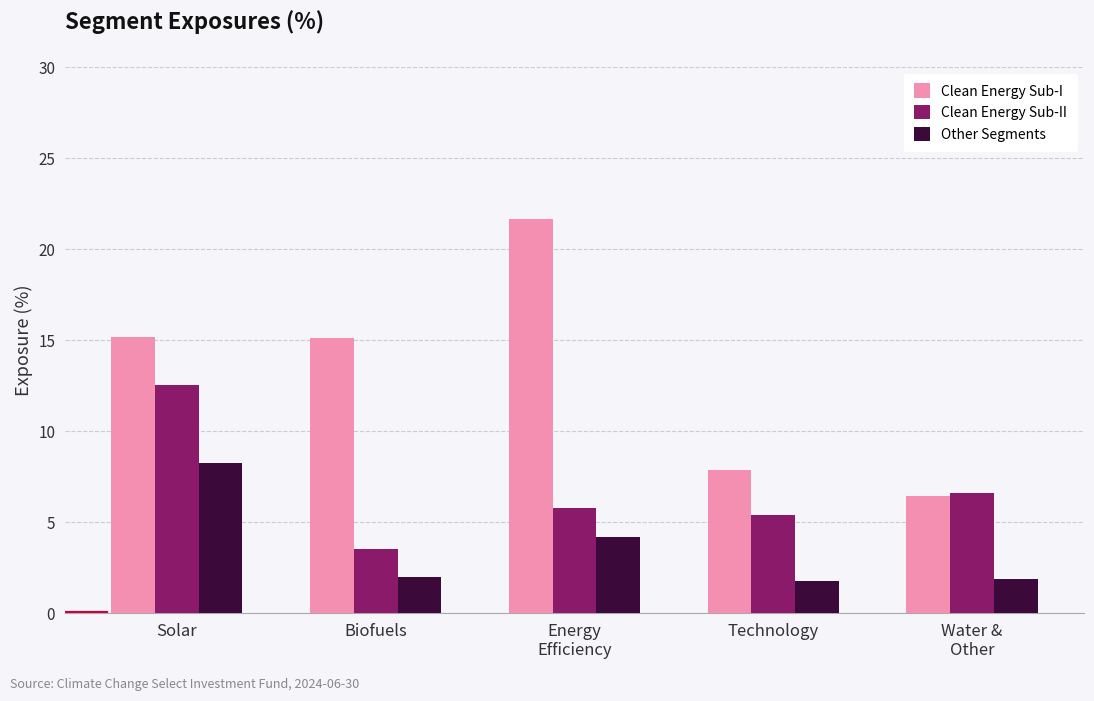

What is the difference between the highest and lowest values at Technology?

6.1